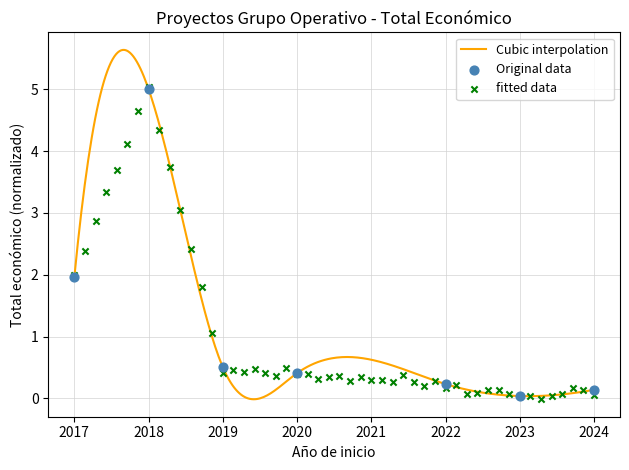

What is the change in value from 2020 to 2023?

-0.4